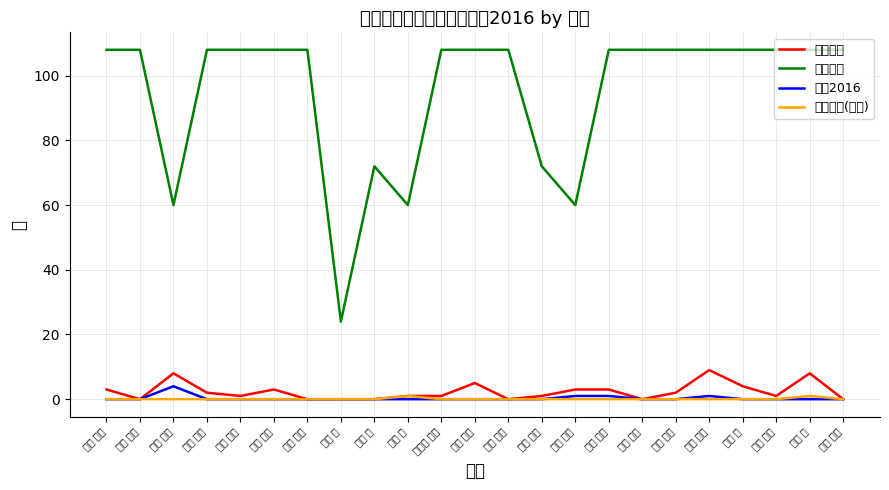

List the labels in order of 著作2016 value, smallest first.

青矢 睦月, 井澤 健一, 今井 昭二, 上野 雅晴, 宇野 剛史, 大沼 正樹, 大橋 守, 大渕 朗, 大村 聡, 小笠原 正道, 小野 公輔, 折戸 玲子, 片山 真一, 中村 光裕, 中山 慎一, 蓮沼 徹, 久田 旭彦, 山本 孝, 山本 祐平, 小山 晋之, 齊藤 隆仁, 西山 賢一, 石田 啓祐